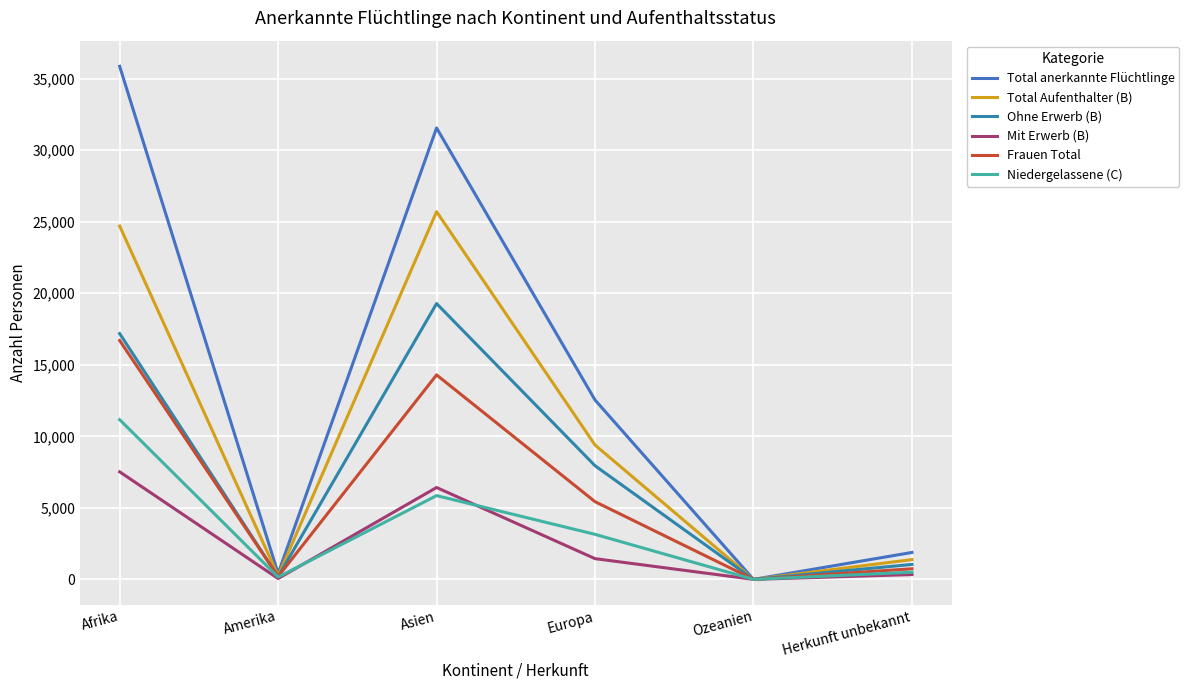

At Europa, list the series in order from smallest to largest.

Mit Erwerb (B), Niedergelassene (C), Frauen Total, Ohne Erwerb (B), Total Aufenthalter (B), Total anerkannte Flüchtlinge